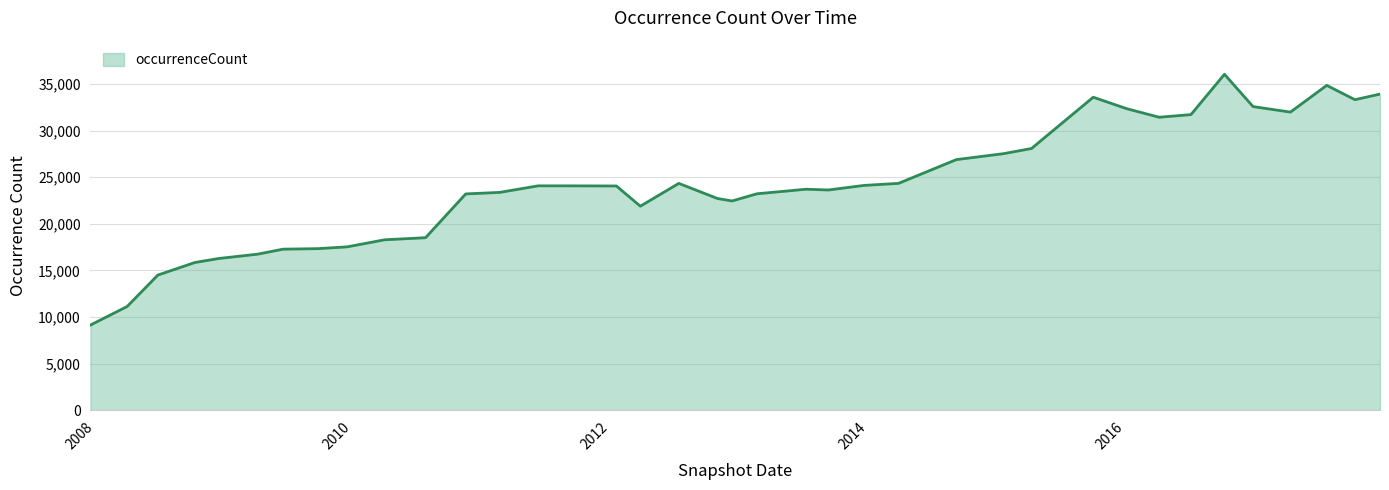

What is the smallest value displayed?

9150